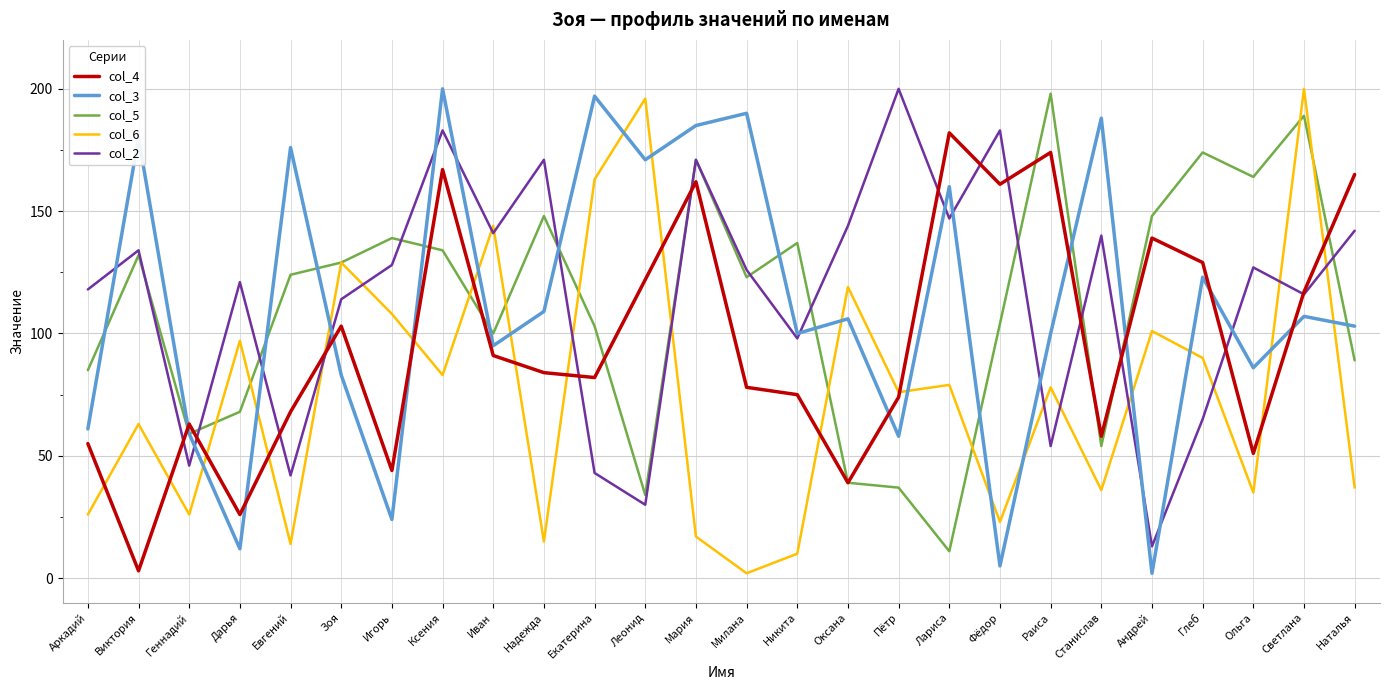

Reading left to right, what are all the values shown in this chart?

col_4: Аркадий=55	Виктория=3	Геннадий=63	Дарья=26	Евгений=68	Зоя=103	Игорь=44	Ксения=167	Иван=91	Надежда=84	Екатерина=82	Леонид=122	Мария=162	Милана=78	Никита=75	Оксана=39	Пётр=74	Лариса=182	Фёдор=161	Раиса=174	Станислав=58	Андрей=139	Глеб=129	Ольга=51	Светлана=117	Наталья=165
col_3: Аркадий=61	Виктория=180	Геннадий=59	Дарья=12	Евгений=176	Зоя=83	Игорь=24	Ксения=200	Иван=95	Надежда=109	Екатерина=197	Леонид=171	Мария=185	Милана=190	Никита=100	Оксана=106	Пётр=58	Лариса=160	Фёдор=5	Раиса=100	Станислав=188	Андрей=2	Глеб=123	Ольга=86	Светлана=107	Наталья=103
col_5: Аркадий=85	Виктория=132	Геннадий=59	Дарья=68	Евгений=124	Зоя=129	Игорь=139	Ксения=134	Иван=100	Надежда=148	Екатерина=103	Леонид=34	Мария=171	Милана=123	Никита=137	Оксана=39	Пётр=37	Лариса=11	Фёдор=104	Раиса=198	Станислав=54	Андрей=148	Глеб=174	Ольга=164	Светлана=189	Наталья=89
col_6: Аркадий=26	Виктория=63	Геннадий=26	Дарья=97	Евгений=14	Зоя=129	Игорь=108	Ксения=83	Иван=144	Надежда=15	Екатерина=163	Леонид=196	Мария=17	Милана=2	Никита=10	Оксана=119	Пётр=76	Лариса=79	Фёдор=23	Раиса=78	Станислав=36	Андрей=101	Глеб=90	Ольга=35	Светлана=200	Наталья=37
col_2: Аркадий=118	Виктория=134	Геннадий=46	Дарья=121	Евгений=42	Зоя=114	Игорь=128	Ксения=183	Иван=141	Надежда=171	Екатерина=43	Леонид=30	Мария=171	Милана=126	Никита=98	Оксана=144	Пётр=200	Лариса=147	Фёдор=183	Раиса=54	Станислав=140	Андрей=13	Глеб=65	Ольга=127	Светлана=116	Наталья=142